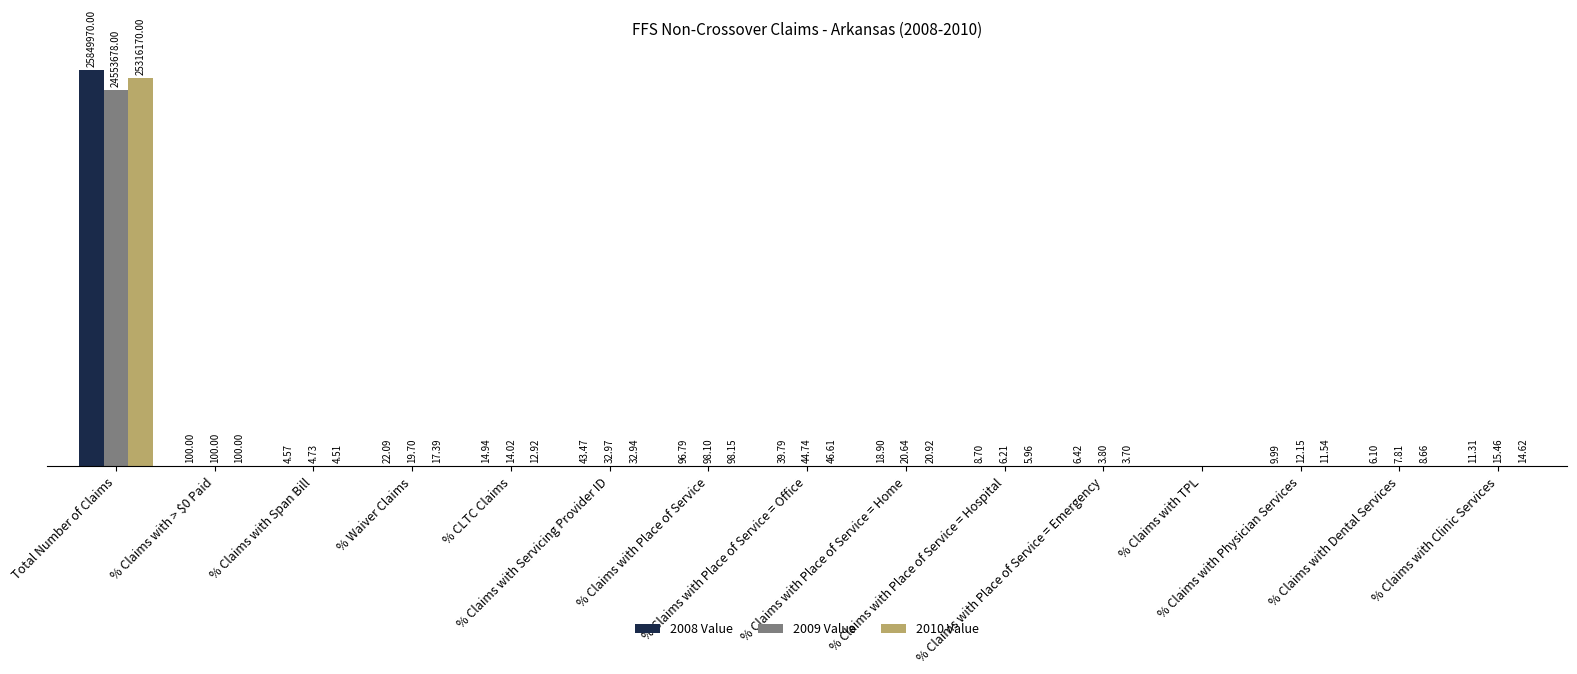

What are all the series names shown in the legend?

2008 Value, 2009 Value, 2010 Value